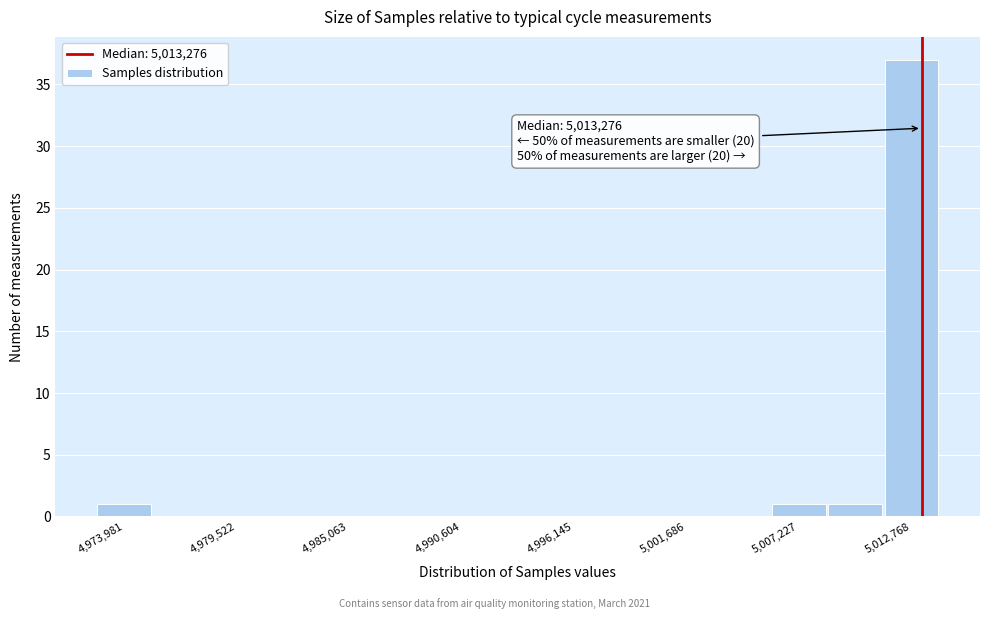

Read against the x-axis, roughly where is the centre of the tallest bar?

5013000